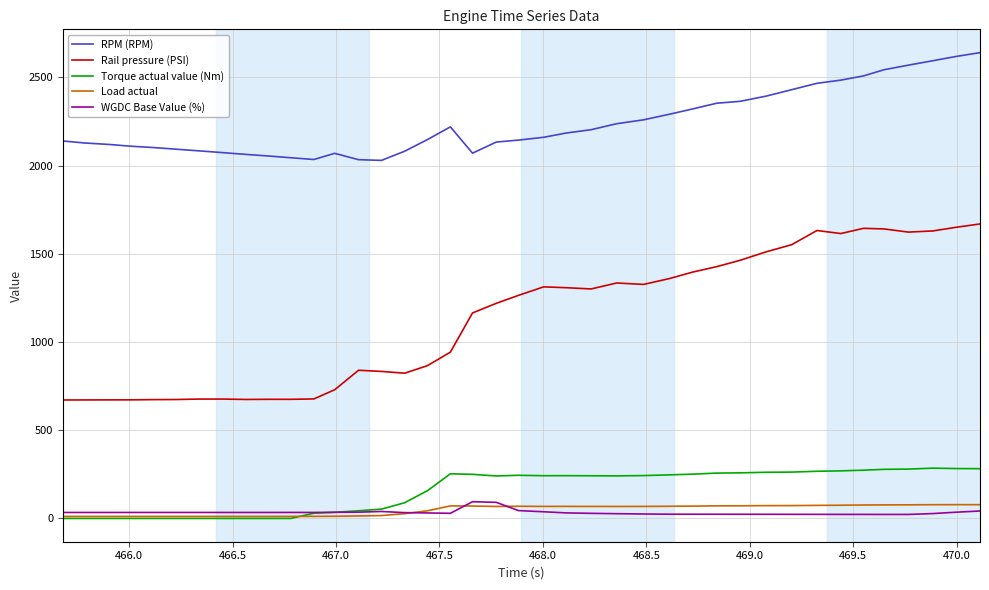

What is the greatest value displayed?

2641.0